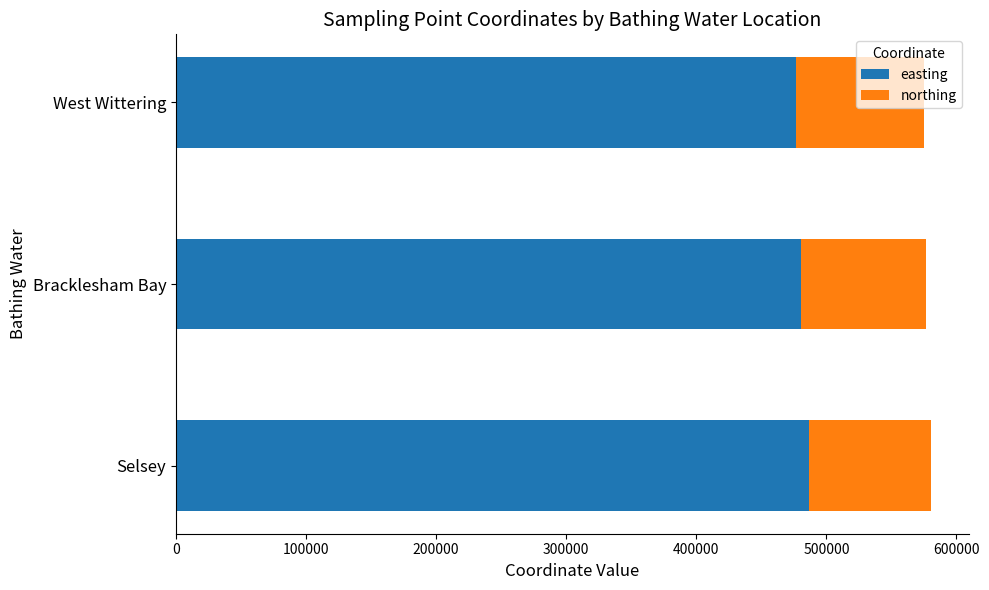

True or false: easting has a value of 480462 at Bracklesham Bay.

True